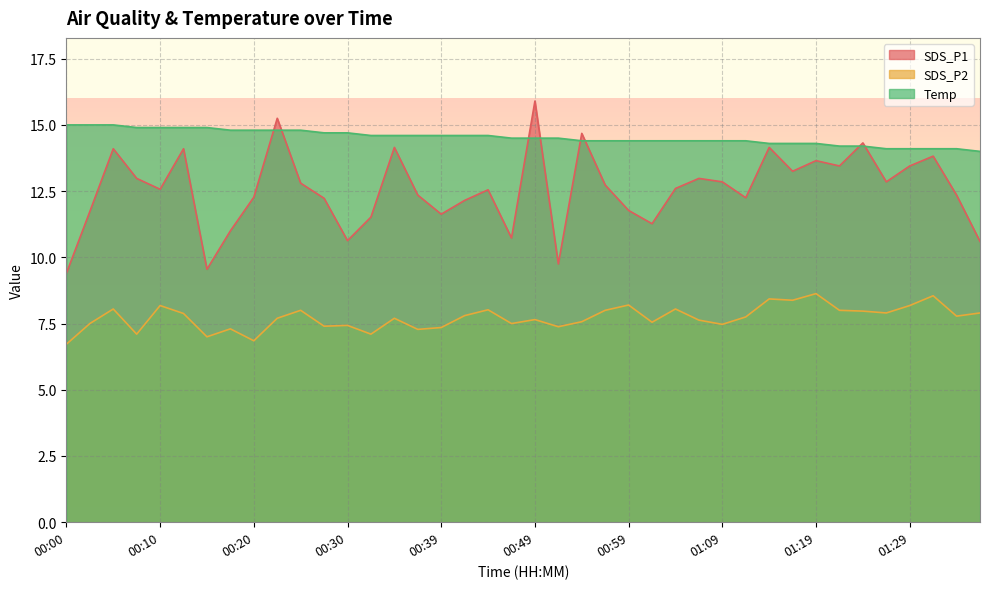

Reading left to right, transcribe all the data shown in this chart.

SDS_P1: 9.4	11.7	14.1	13.0	12.6	14.1	9.6	11.0	12.3	15.2	12.8	12.2	10.6	11.5	14.2	12.3	11.6	12.2	12.6	10.7	15.9	9.8	14.7	12.7	11.8	11.3	12.6	13.0	12.8	12.2	14.2	13.2	13.7	13.4	14.3	12.8	13.4	13.8	12.3	10.6
SDS_P2: 6.7	7.5	8.1	7.1	8.2	7.9	7.0	7.3	6.8	7.7	8.0	7.4	7.4	7.1	7.7	7.3	7.3	7.8	8.0	7.5	7.7	7.4	7.6	8.0	8.2	7.5	8.1	7.6	7.5	7.8	8.4	8.4	8.6	8.0	8.0	7.9	8.2	8.6	7.8	7.9
Temp: 15.0	15.0	15.0	14.9	14.9	14.9	14.9	14.8	14.8	14.8	14.8	14.7	14.7	14.6	14.6	14.6	14.6	14.6	14.6	14.5	14.5	14.5	14.4	14.4	14.4	14.4	14.4	14.4	14.4	14.4	14.3	14.3	14.3	14.2	14.2	14.1	14.1	14.1	14.1	14.0